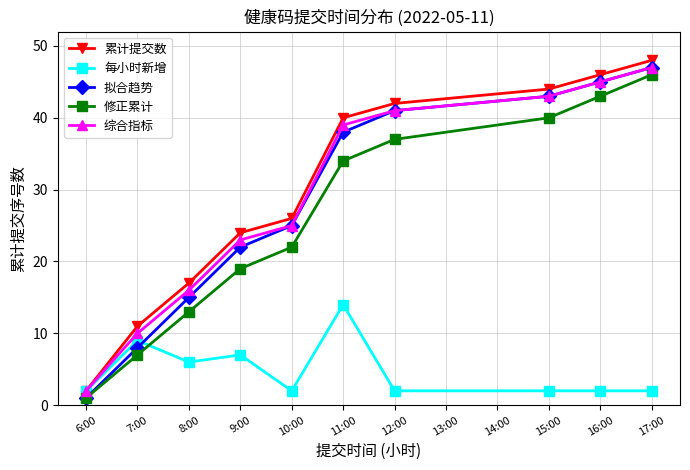

What is the difference between the maximum and minimum values in the 拟合趋势 series?

46